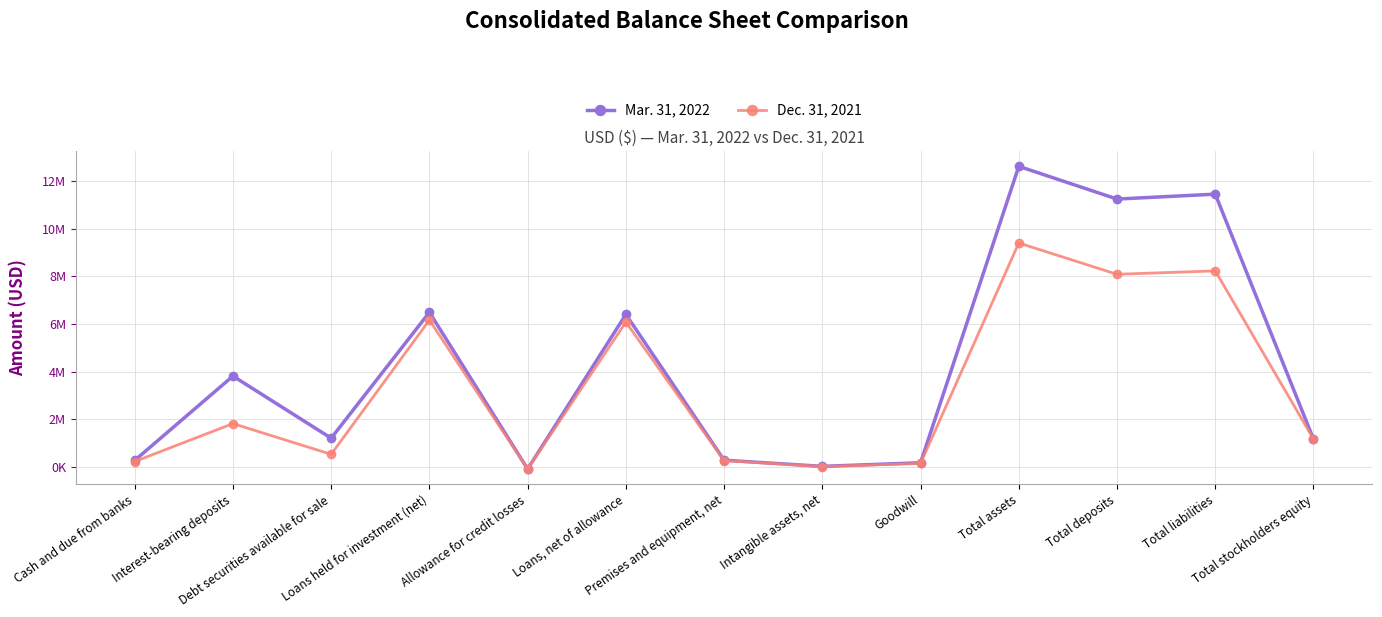

Rank the series by their average value, from lowest to highest.

Dec. 31, 2021, Mar. 31, 2022